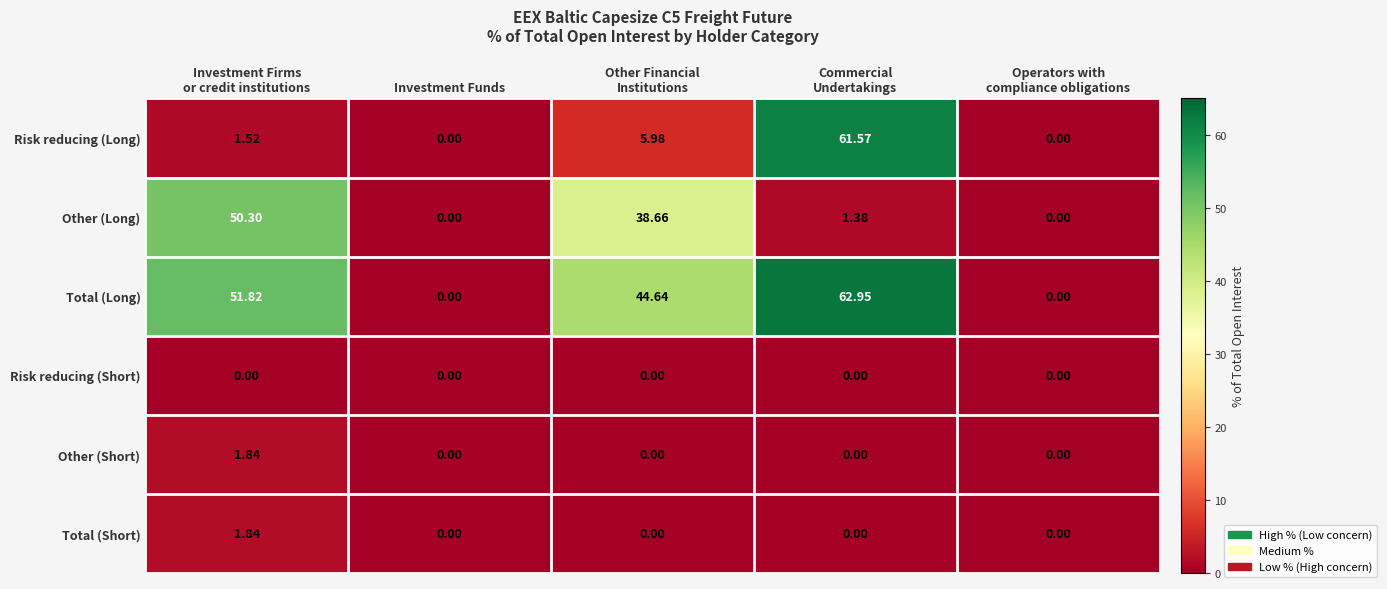

Count the number of categories in the chart.

5